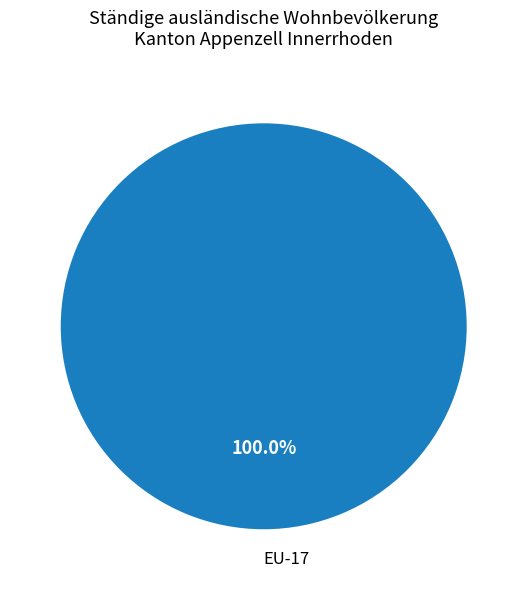

How many slices are in this pie chart?

1